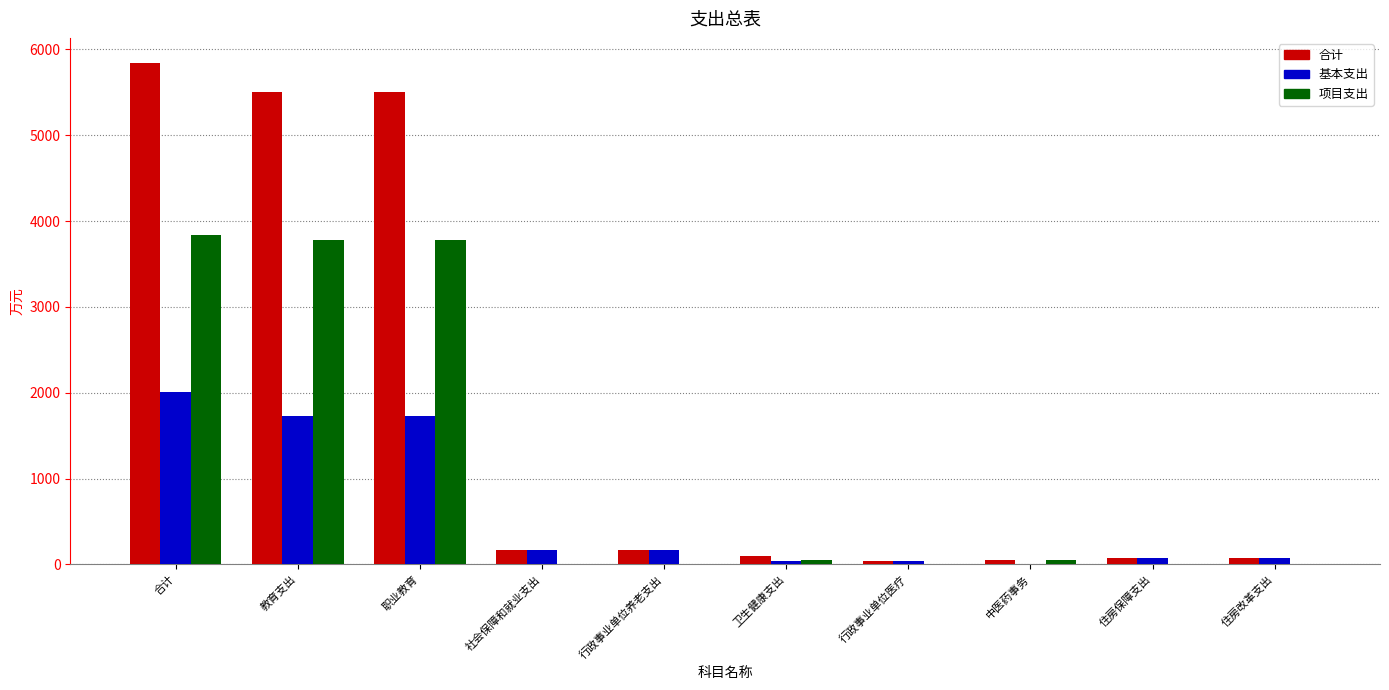

Which category has the highest value in the 合计 series?

合计